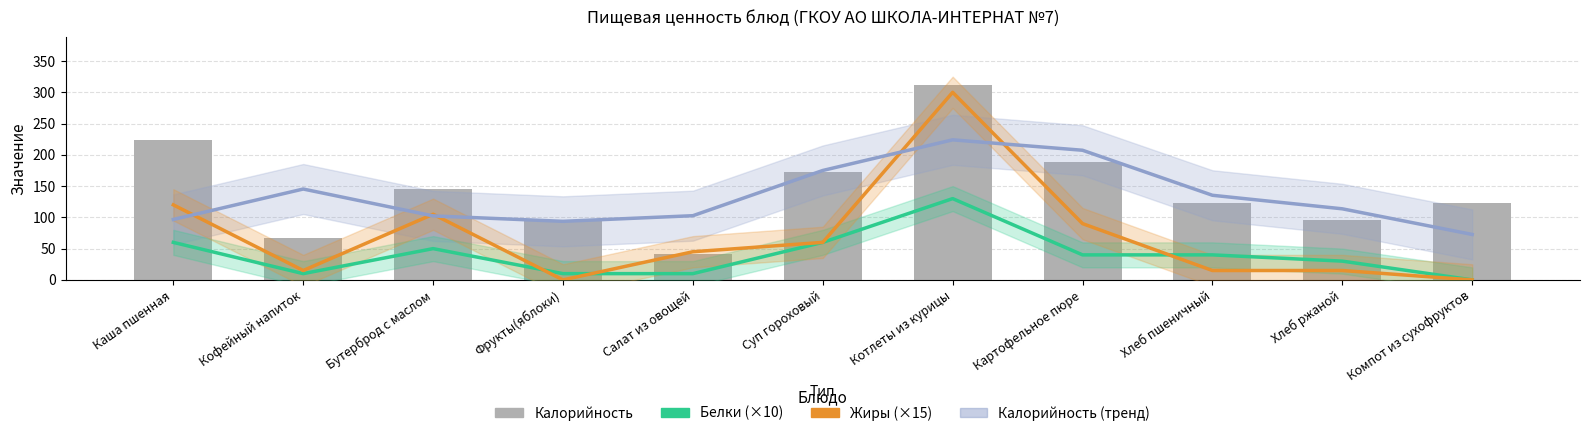

What is the label of the 5th bar from the left?

Салат из овощей